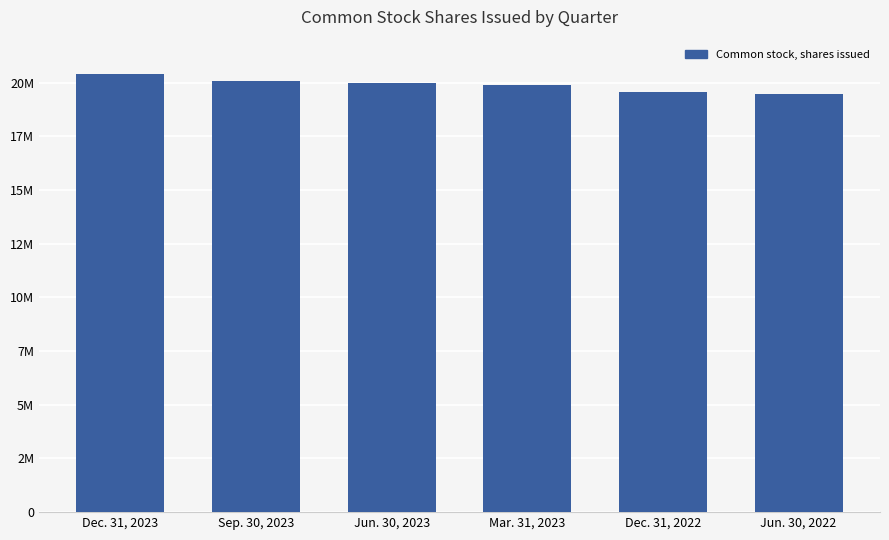

Which label corresponds to the largest value in the chart?

Dec. 31, 2023